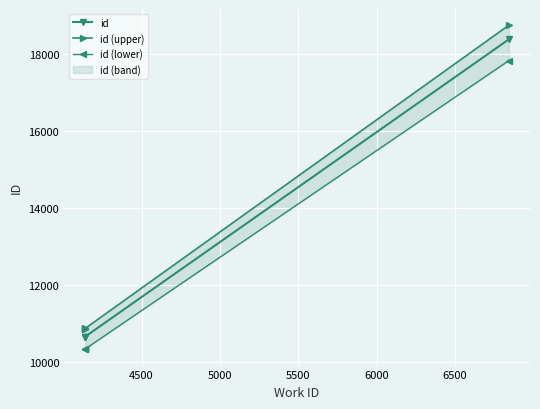

Reading left to right, list all the values displayed in this chart.

id: 10644.0	10646.0	10658.0	18373.0
id (upper): 10856.9	10858.9	10871.2	18740.5
id (lower): 10324.7	10326.6	10338.3	17821.8